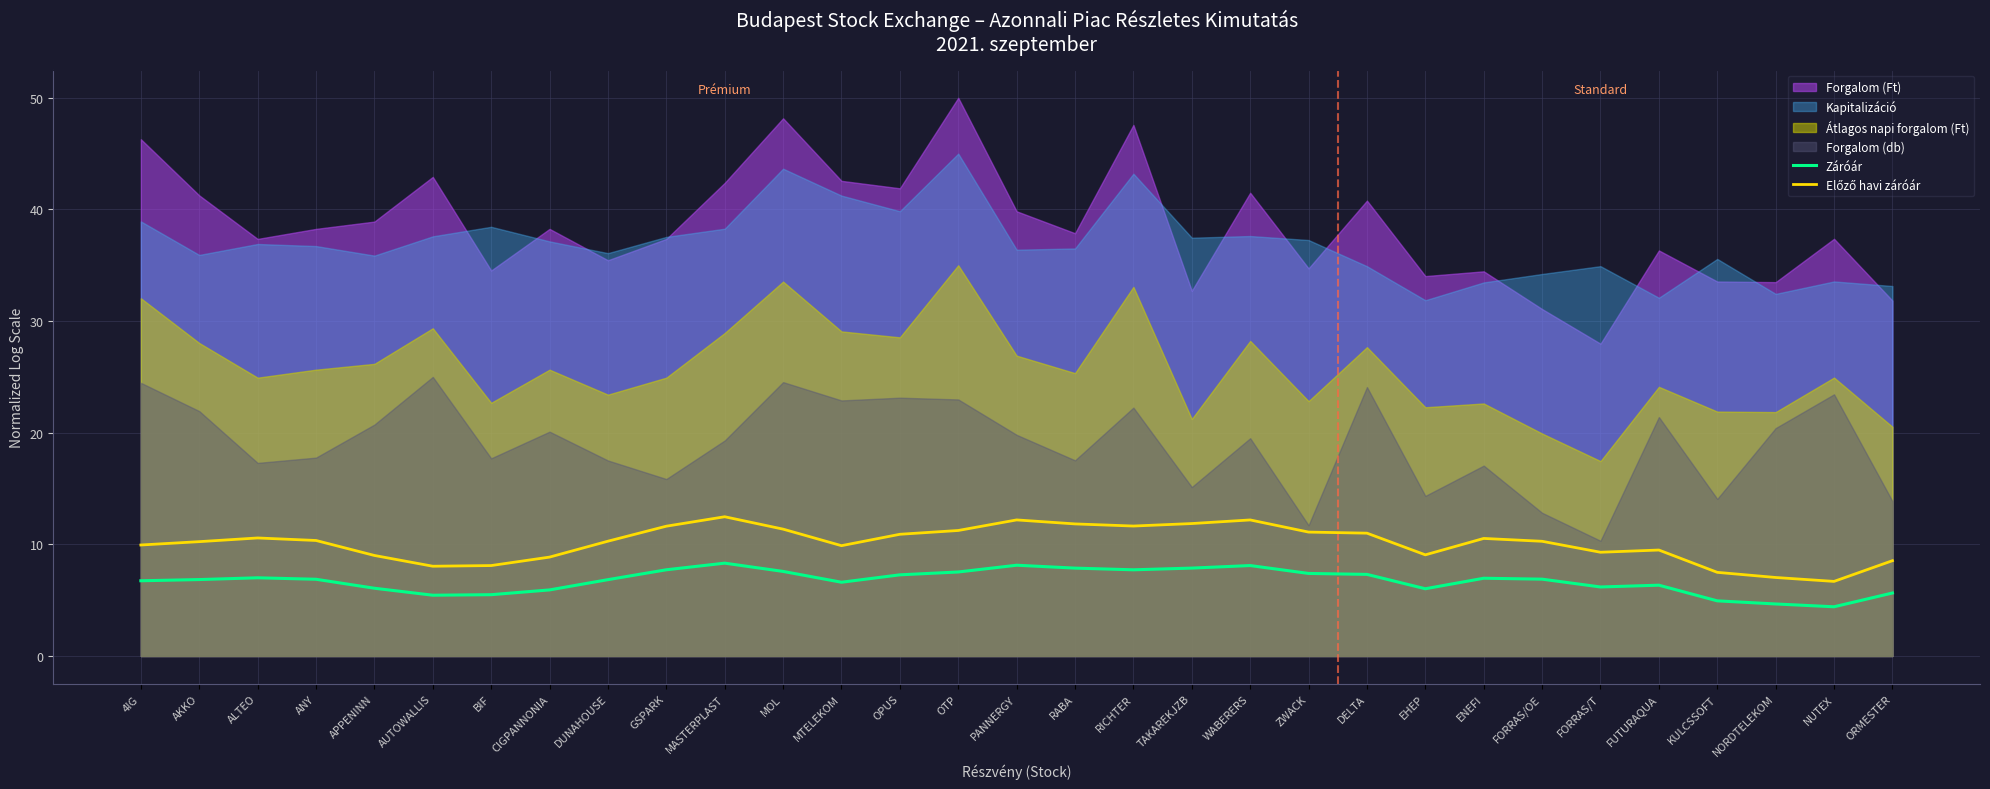

Rank the categories by Előző havi záróár value from highest to lowest.

MASTERPLAST, PANNERGY, WABERERS, TAKAREKJZB, RABA, RICHTER, GSPARK, MOL, OTP, ZWACK, DELTA, OPUS, ALTEO, ENEFI, ANY, DUNAHOUSE, FORRAS/OE, AKKO, 4IG, MTELEKOM, FUTURAQUA, FORRAS/T, EHEP, APPENINN, CIGPANNONIA, ORMESTER, BIF, AUTOWALLIS, KULCSSOFT, NORDTELEKOM, NUTEX